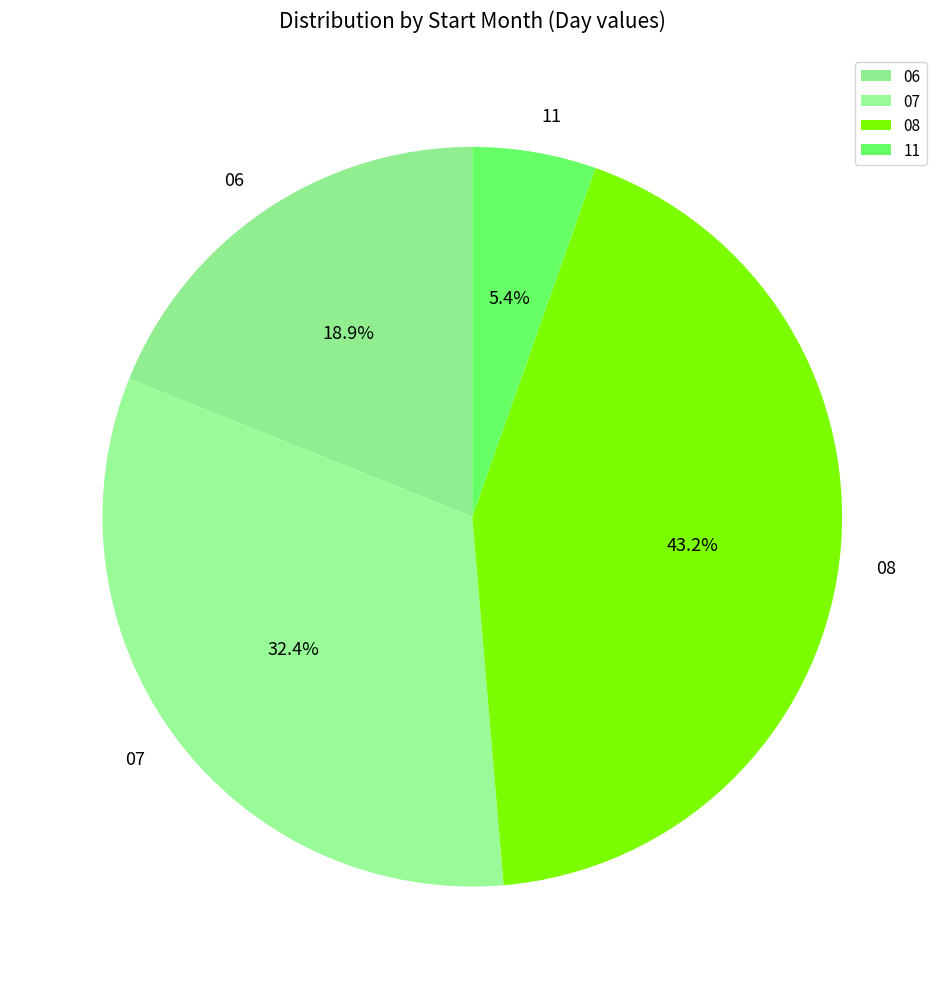

What is the smallest slice in the pie chart?

11